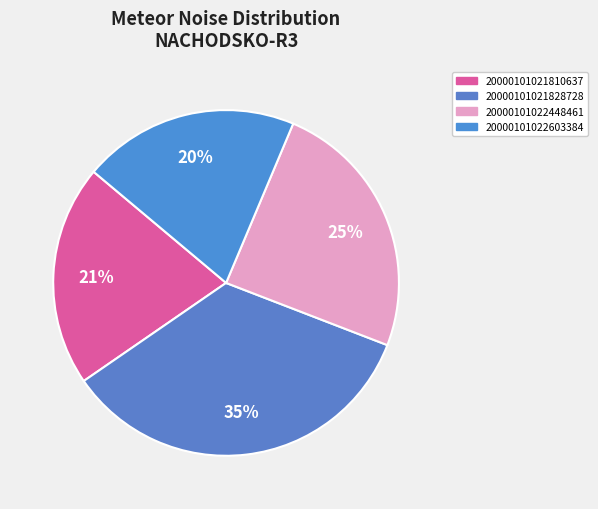

Is there any slice that represents more than half of the pie?

No